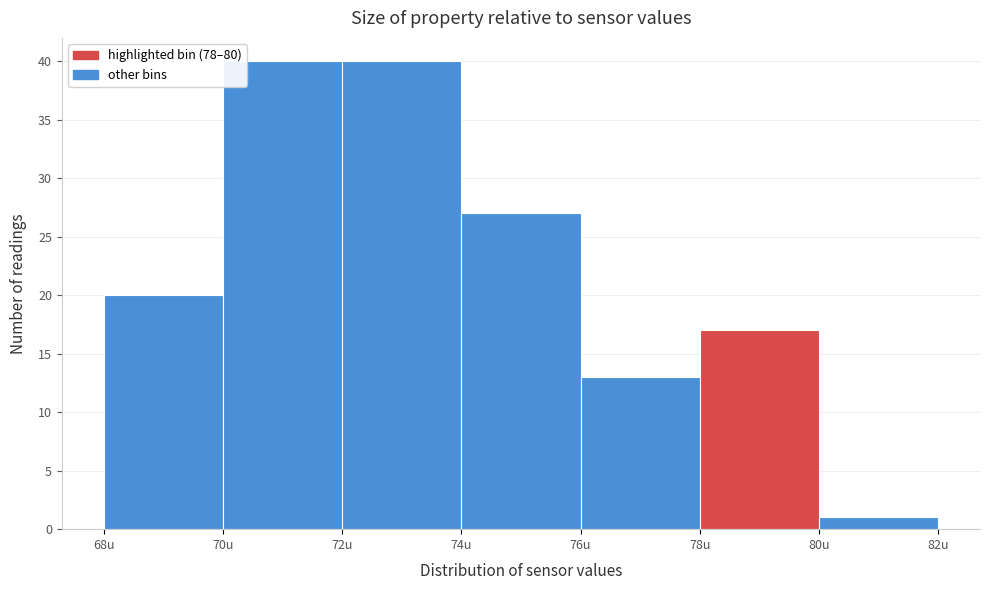

Reading left to right, transcribe this chart: for each bar, give the range it covers on the x-axis and its height. The values are not printed on the chart, so give them approximately, as read against the axis.

68 to 70: 20
70 to 72: 40
72 to 74: 40
74 to 76: 27
76 to 78: 13
78 to 80: 17
80 to 82: 1